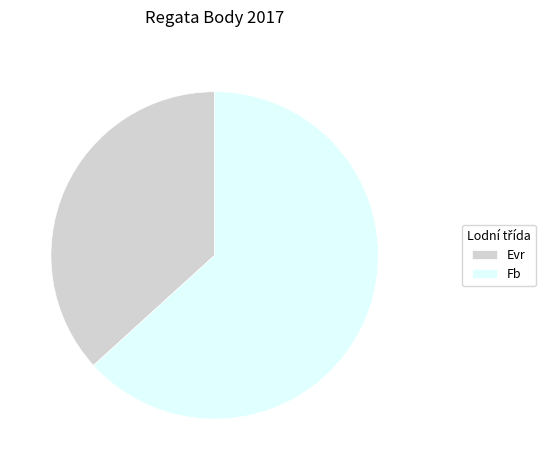

True or false: Fb accounts for 63% of the total.

True